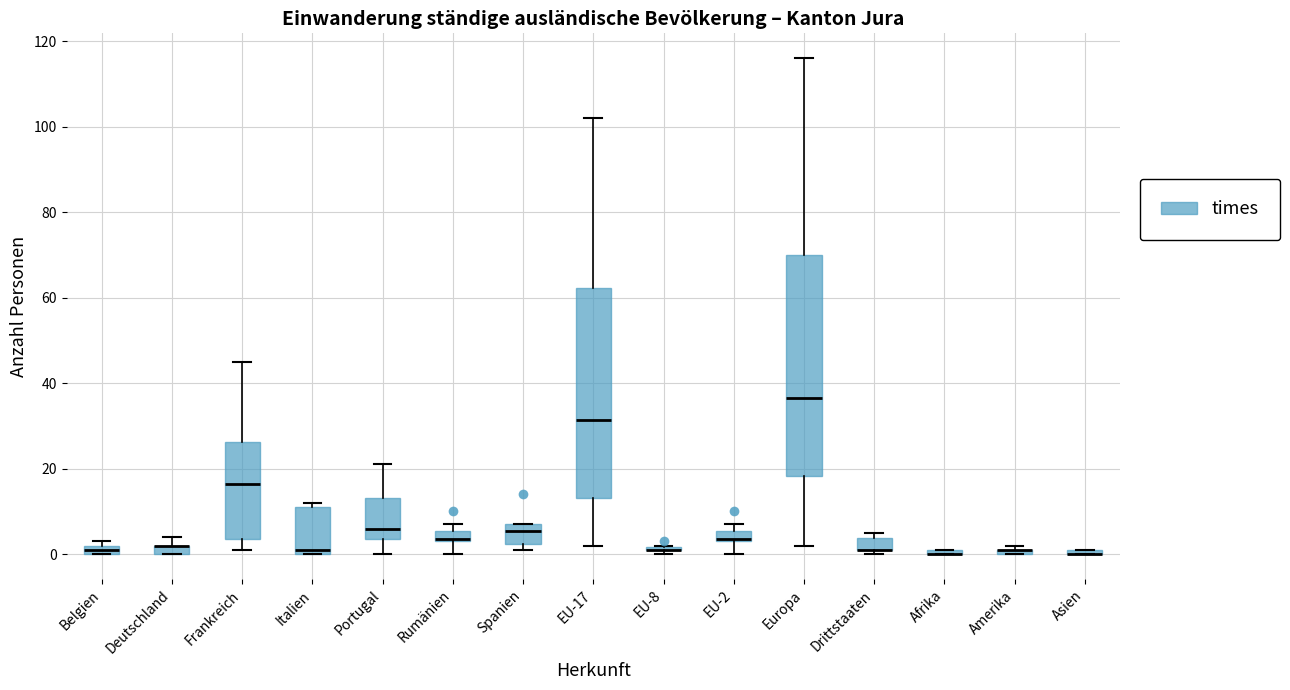

Which box is the tallest, from its lower edge to its upper edge?

Europa